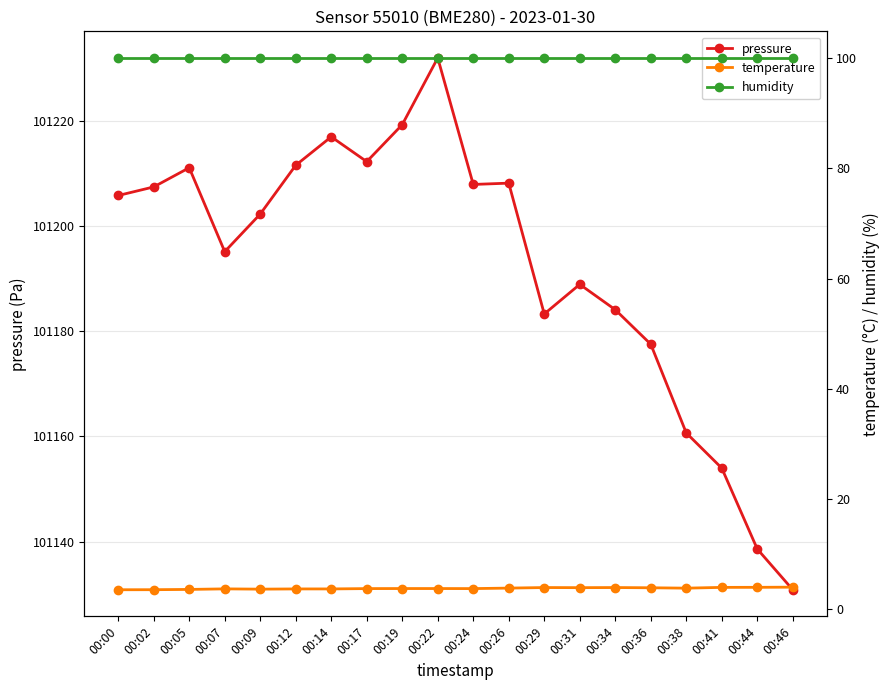

What is the total value across all series at 00:41?

101258.0